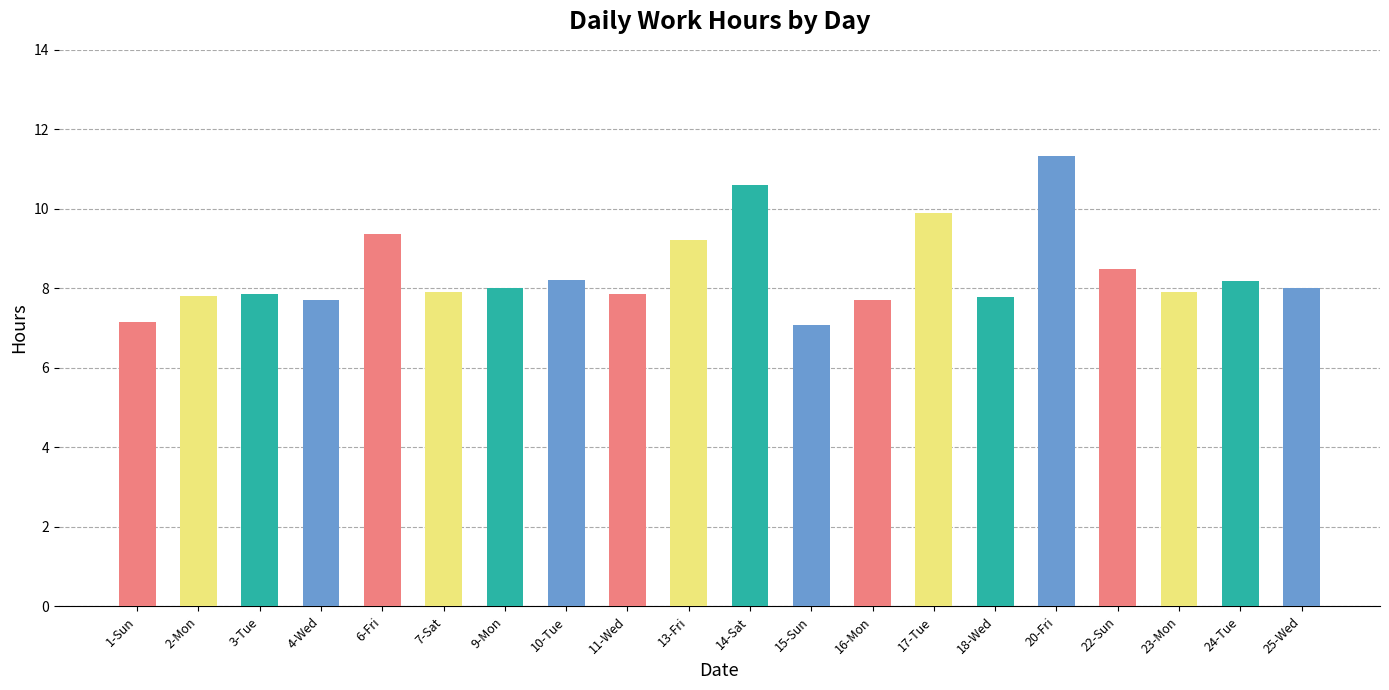

How many data points are less than 8?

10